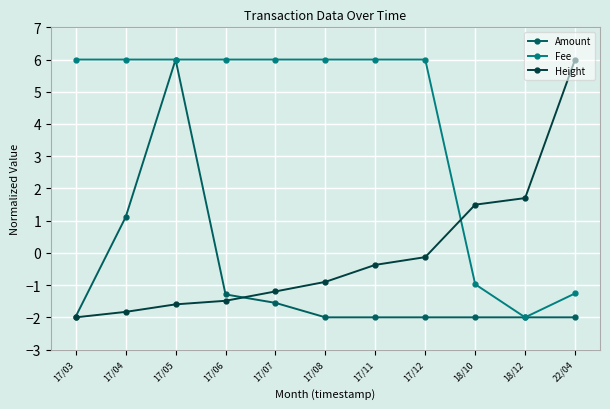

At how many categories does at least one series exceed 3?

9